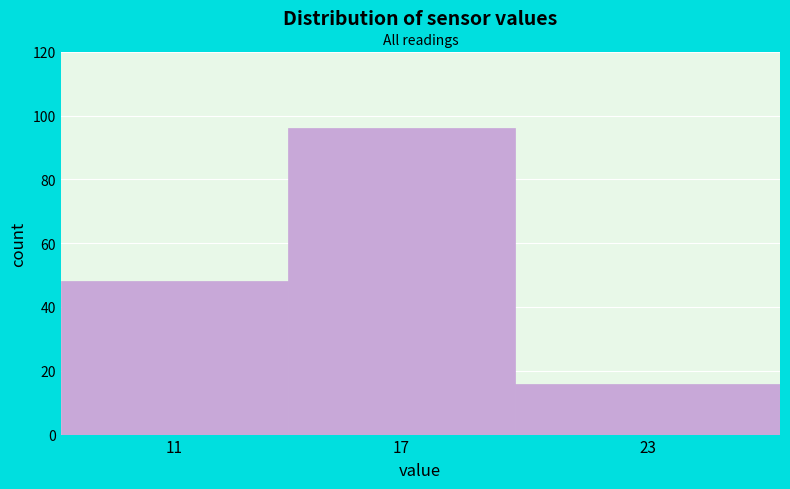

Reading left to right, list all the values displayed in this chart.

48	96	16